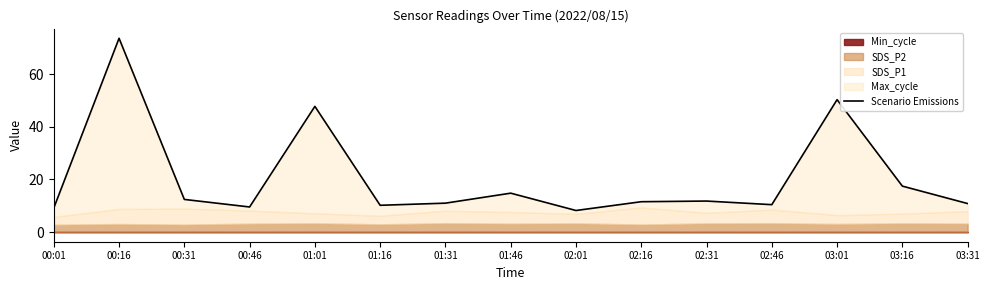

What is the greatest value displayed?

73.7